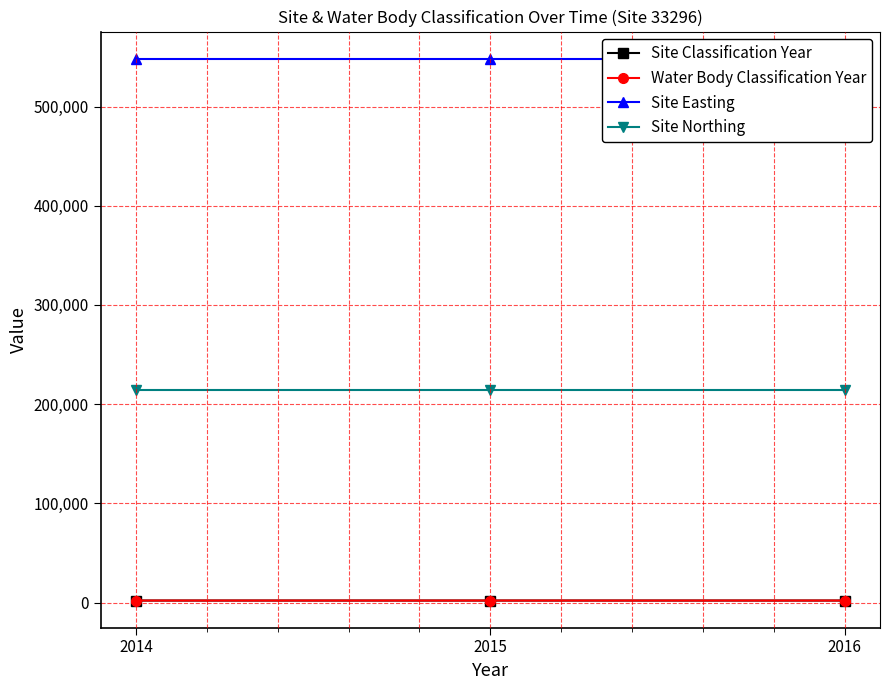

How many data points in Water Body Classification Year are above 2015?

1